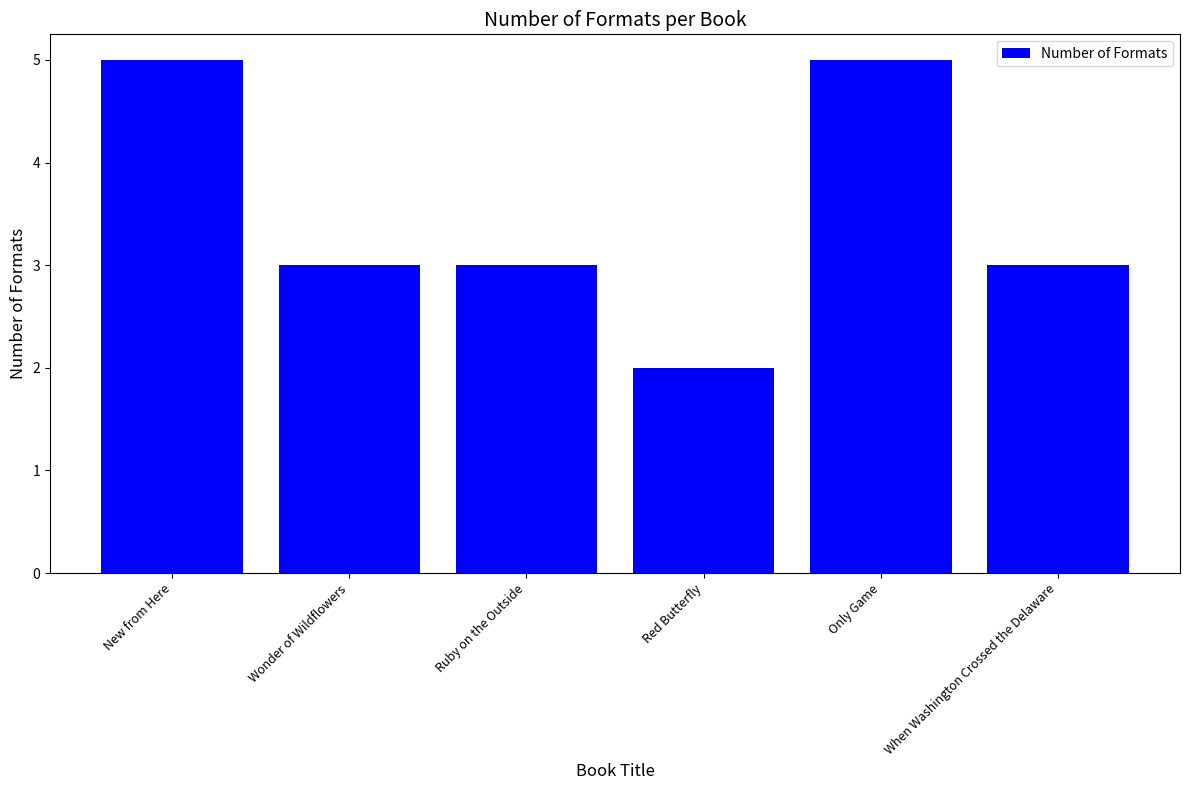

What is the approximate value at Wonder of Wildflowers?

3